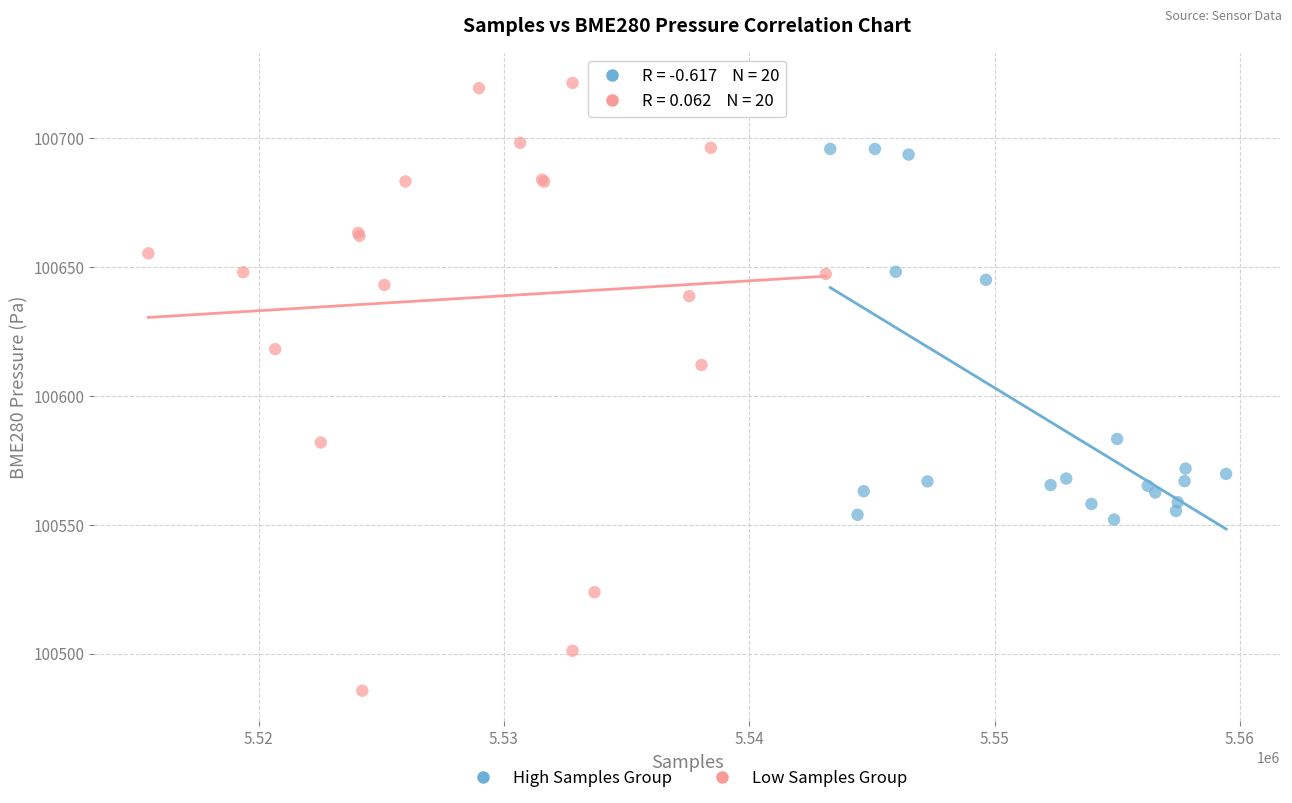

Which series reaches the minimum Y coordinate?

Low Samples Group